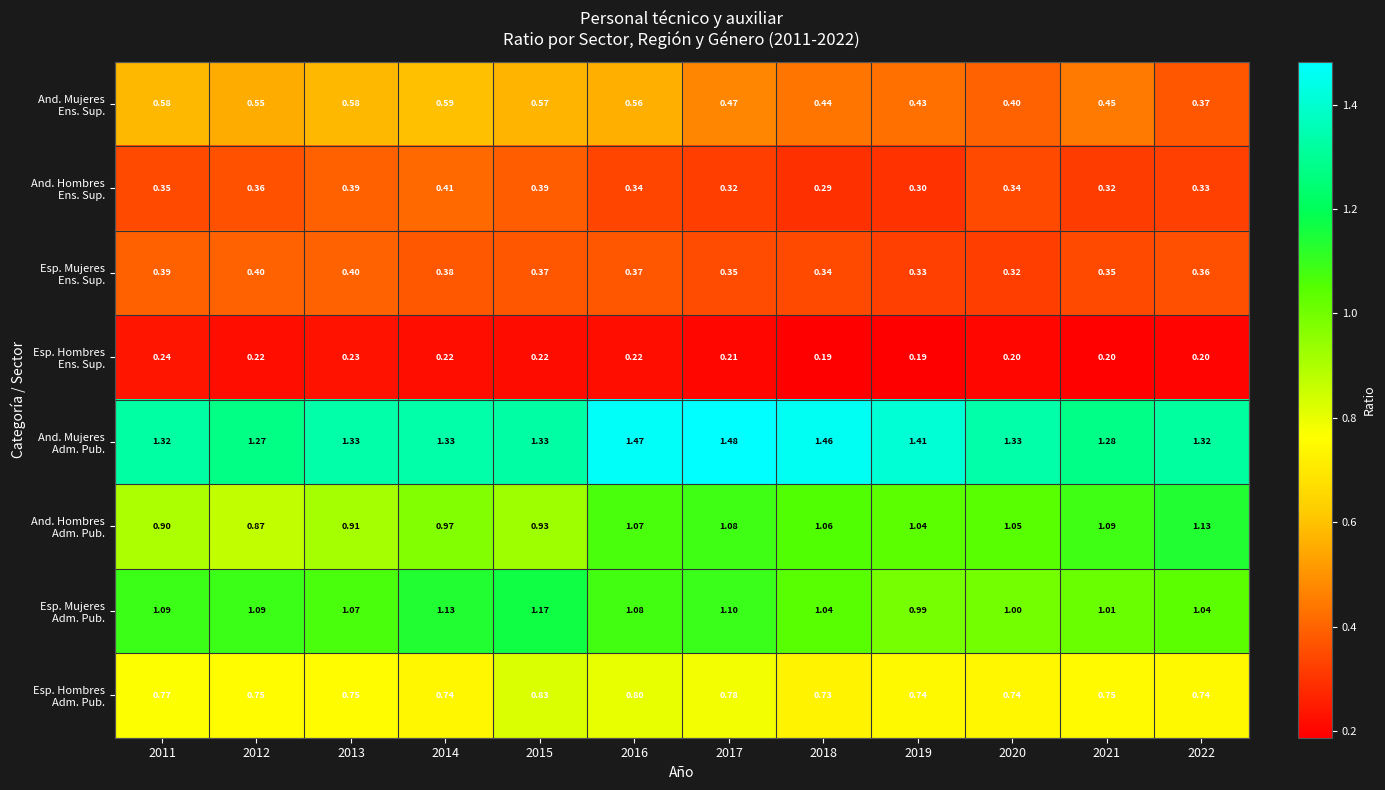

Count the number of categories in the chart.

12